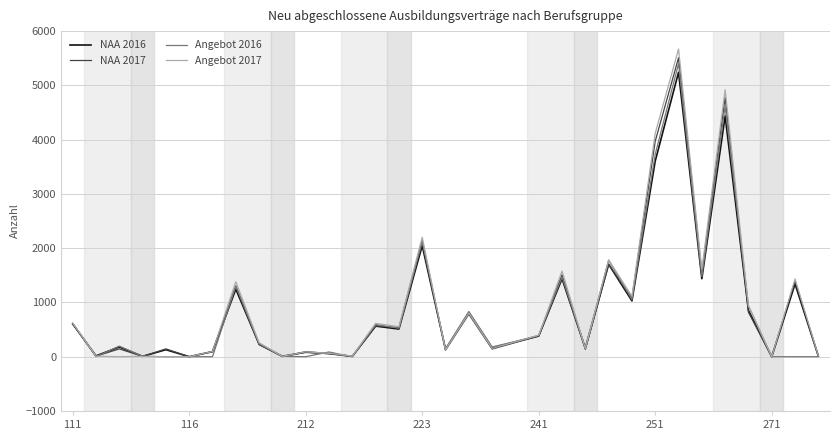

How many series are shown in this chart?

4